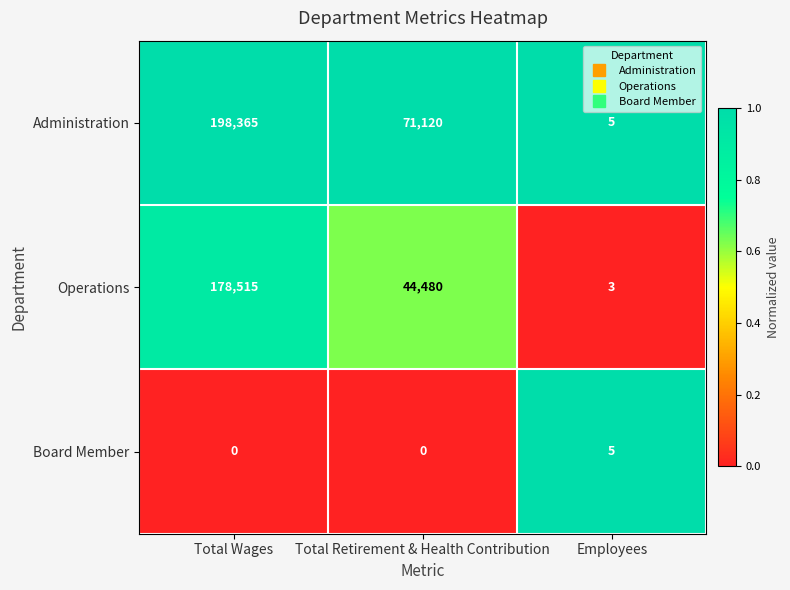

What is the total value across all series at Total Retirement & Health Contribution?

115600